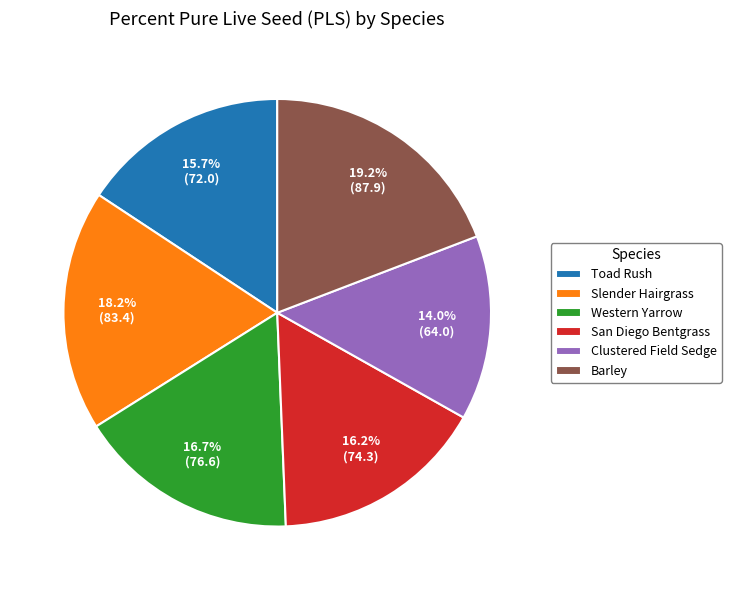

Is Western Yarrow the majority of the pie?

No